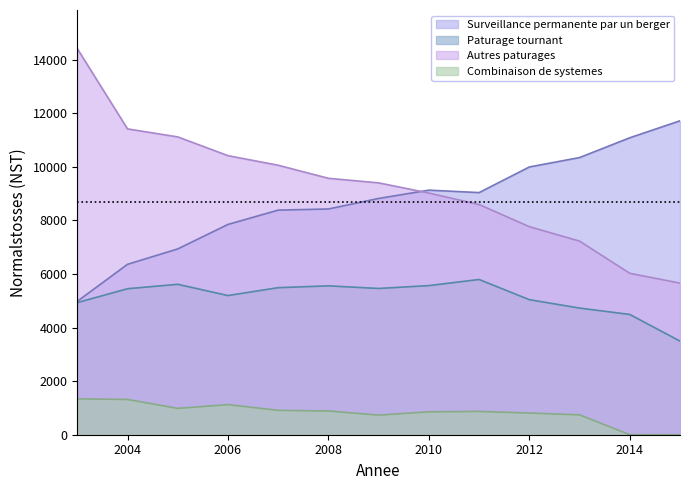

Read the Paturage tournant value at 2014.

4489.9